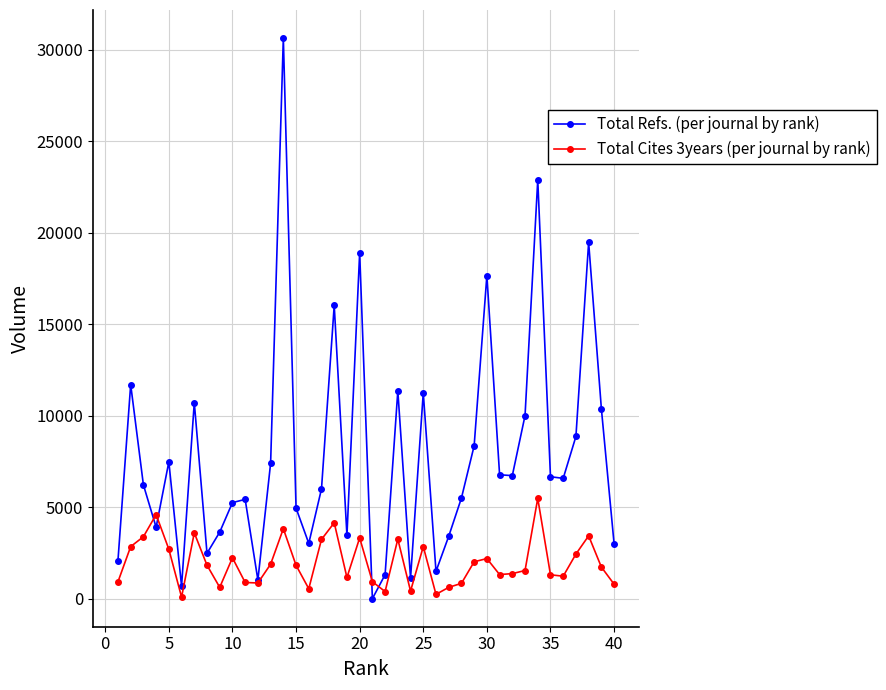

What is the maximum value shown in the chart?

30631